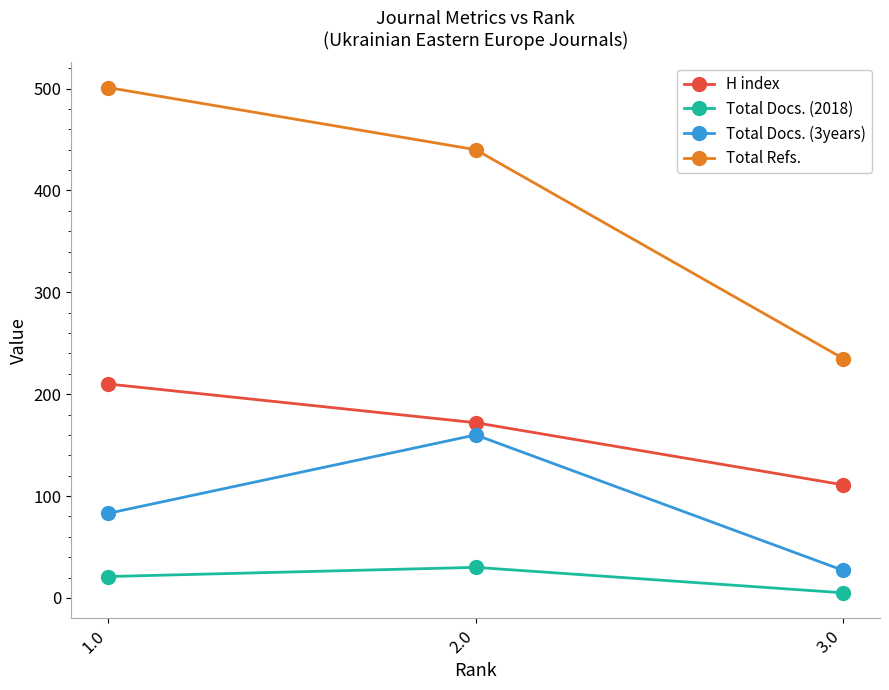

Which series has the largest total across all categories?

Total Refs.